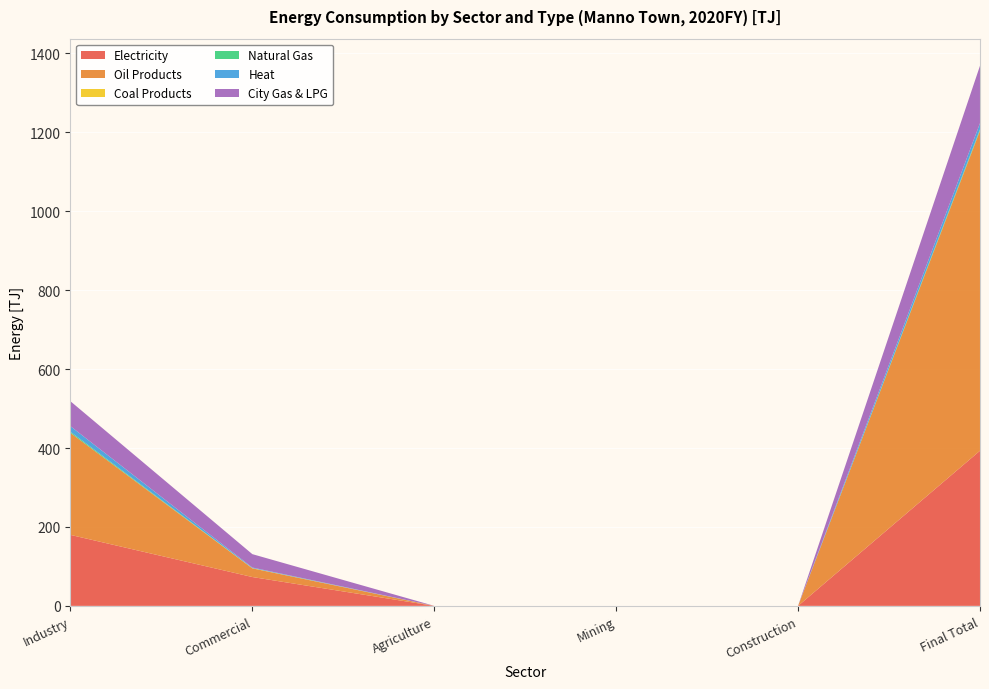

Reading left to right, what are all the values shown in this chart?

Electricity: Industry=179.9	Commercial=73.1	Agriculture=0.0	Mining=0.0	Construction=0.0	Final Total=393.2
Oil Products: Industry=258.5	Commercial=22.0	Agriculture=0.0	Mining=0.0	Construction=0.0	Final Total=811.0
Coal Products: Industry=0.0	Commercial=0.6	Agriculture=0.0	Mining=0.0	Construction=0.0	Final Total=0.6
Natural Gas: Industry=2.8	Commercial=0.0	Agriculture=0.0	Mining=0.0	Construction=0.0	Final Total=2.8
Heat: Industry=14.2	Commercial=1.5	Agriculture=0.0	Mining=0.0	Construction=0.0	Final Total=15.7
City Gas & LPG: Industry=63.2	Commercial=33.9	Agriculture=0.0	Mining=0.0	Construction=0.0	Final Total=145.5